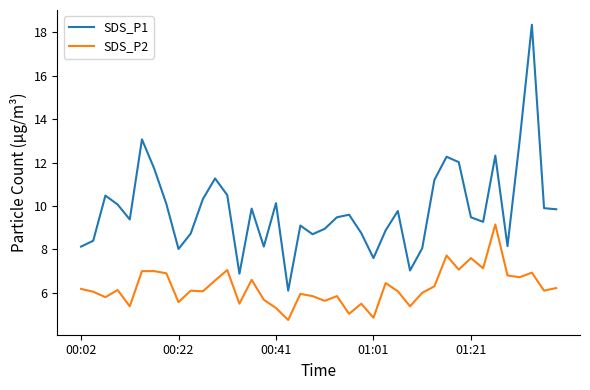

How many lines are shown in the chart?

2